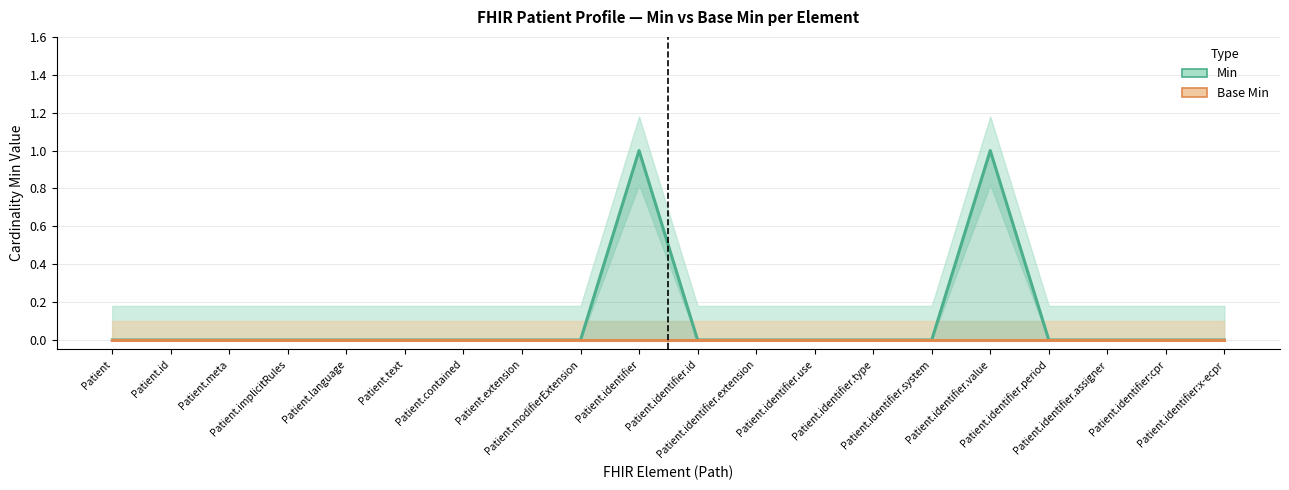

What is the label of the 14th point from the left?

Patient.identifier.type